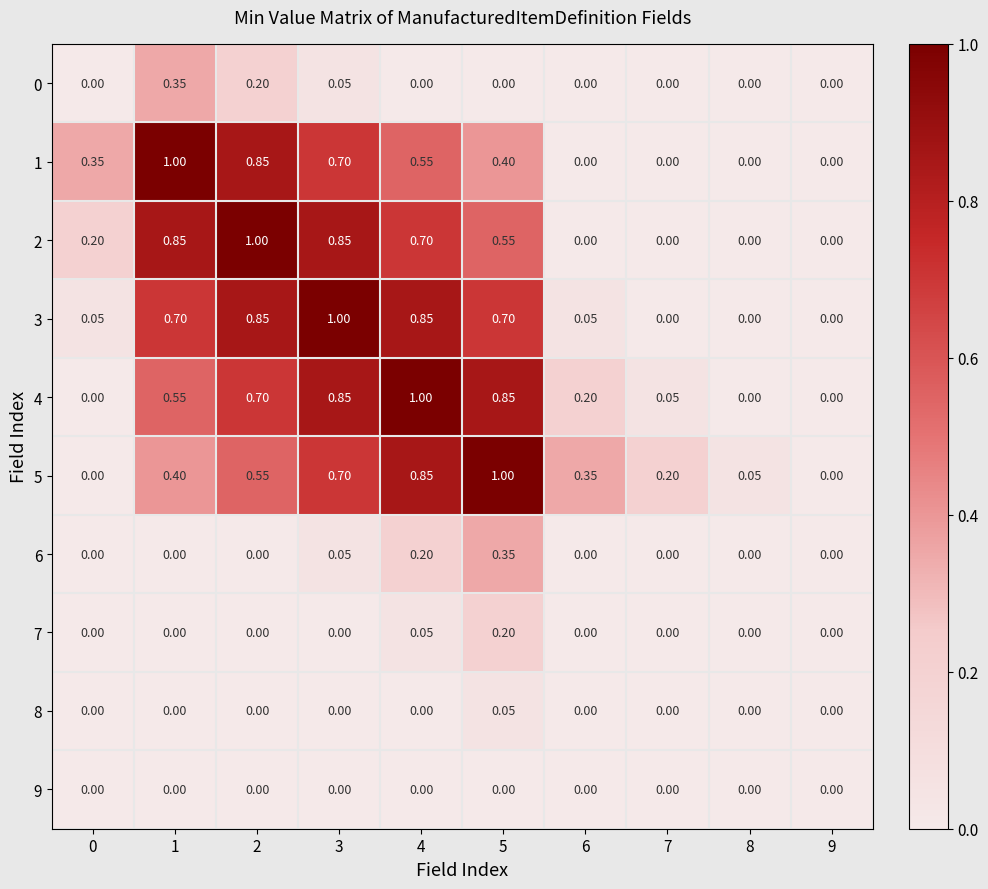

Is the value of 5 at 4 greater than the value of 6 at 4?

Yes